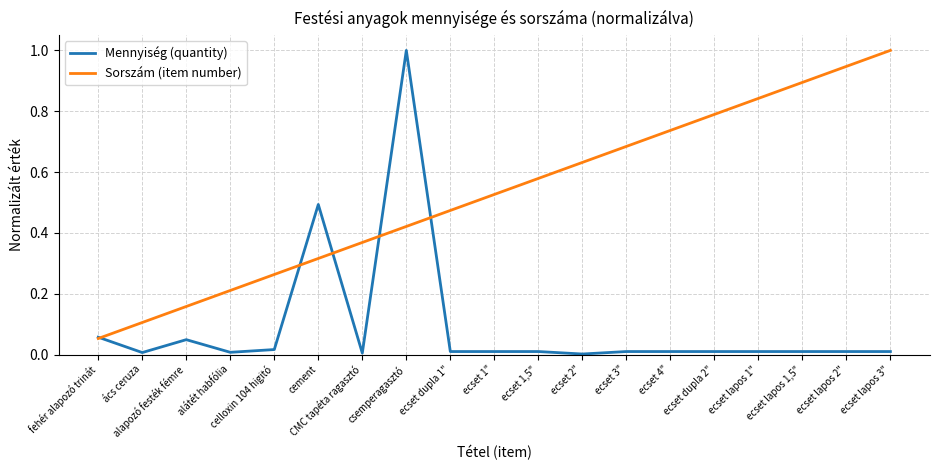

The Sorszám (item number) series shows 0.2 at ecset dupla 1". True or false?

False